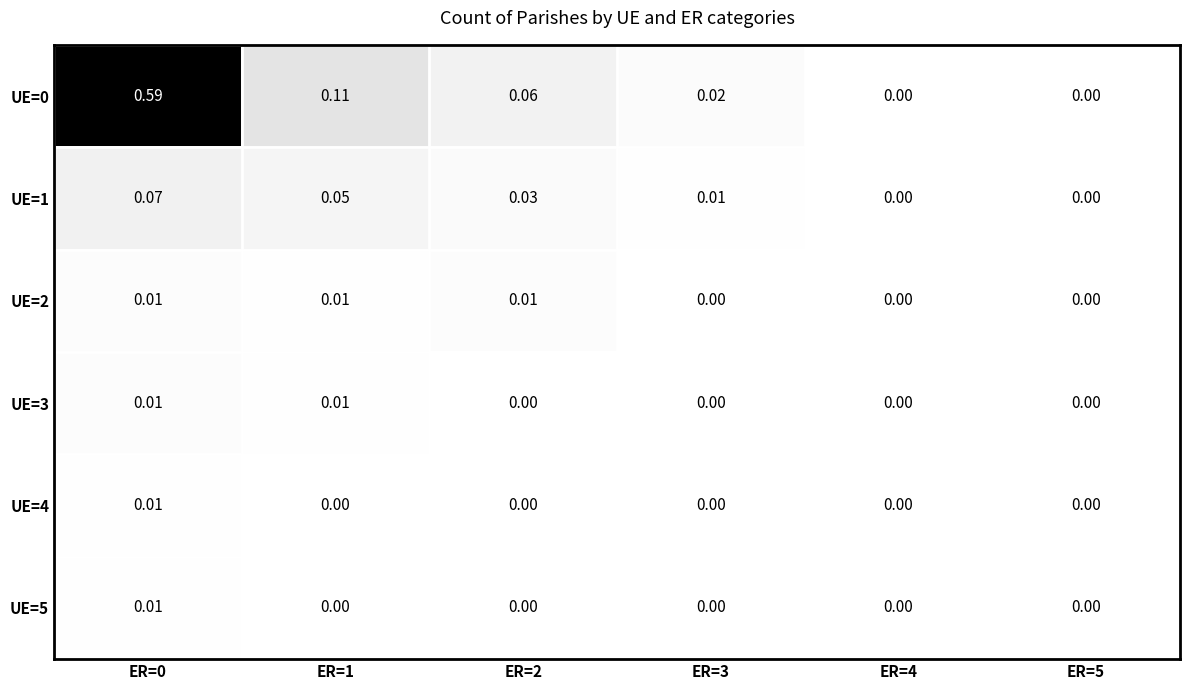

Is the value of UE=5 at ER=3 greater than the value of UE=0 at ER=1?

No